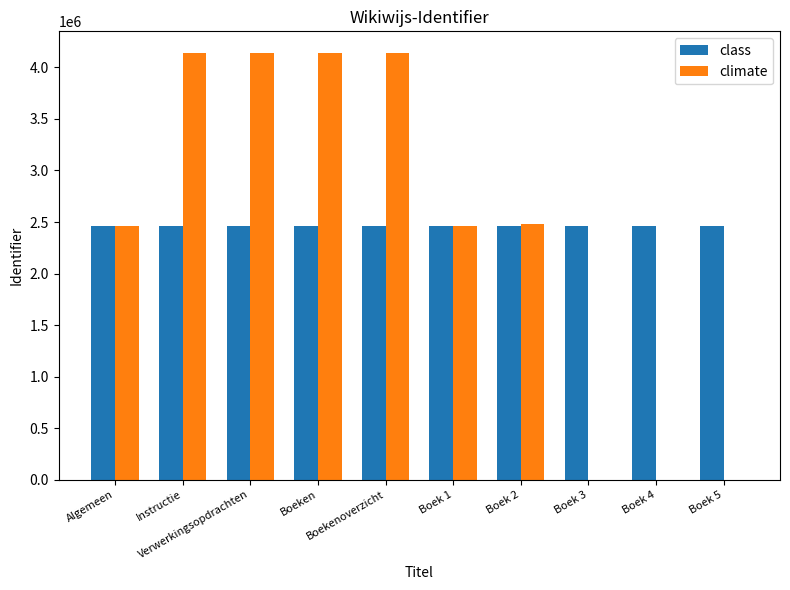

Which series has the largest total across all categories?

class